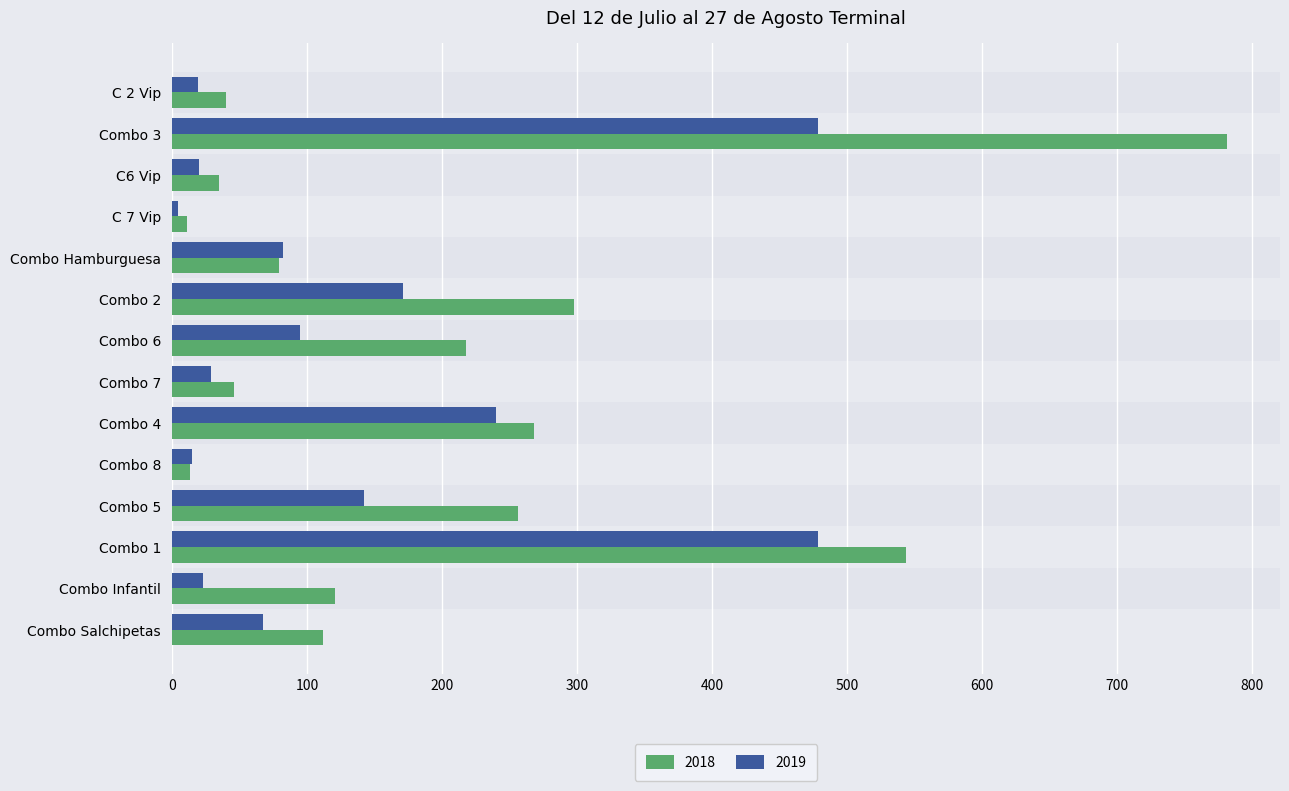

Which series has the largest total across all categories?

2018